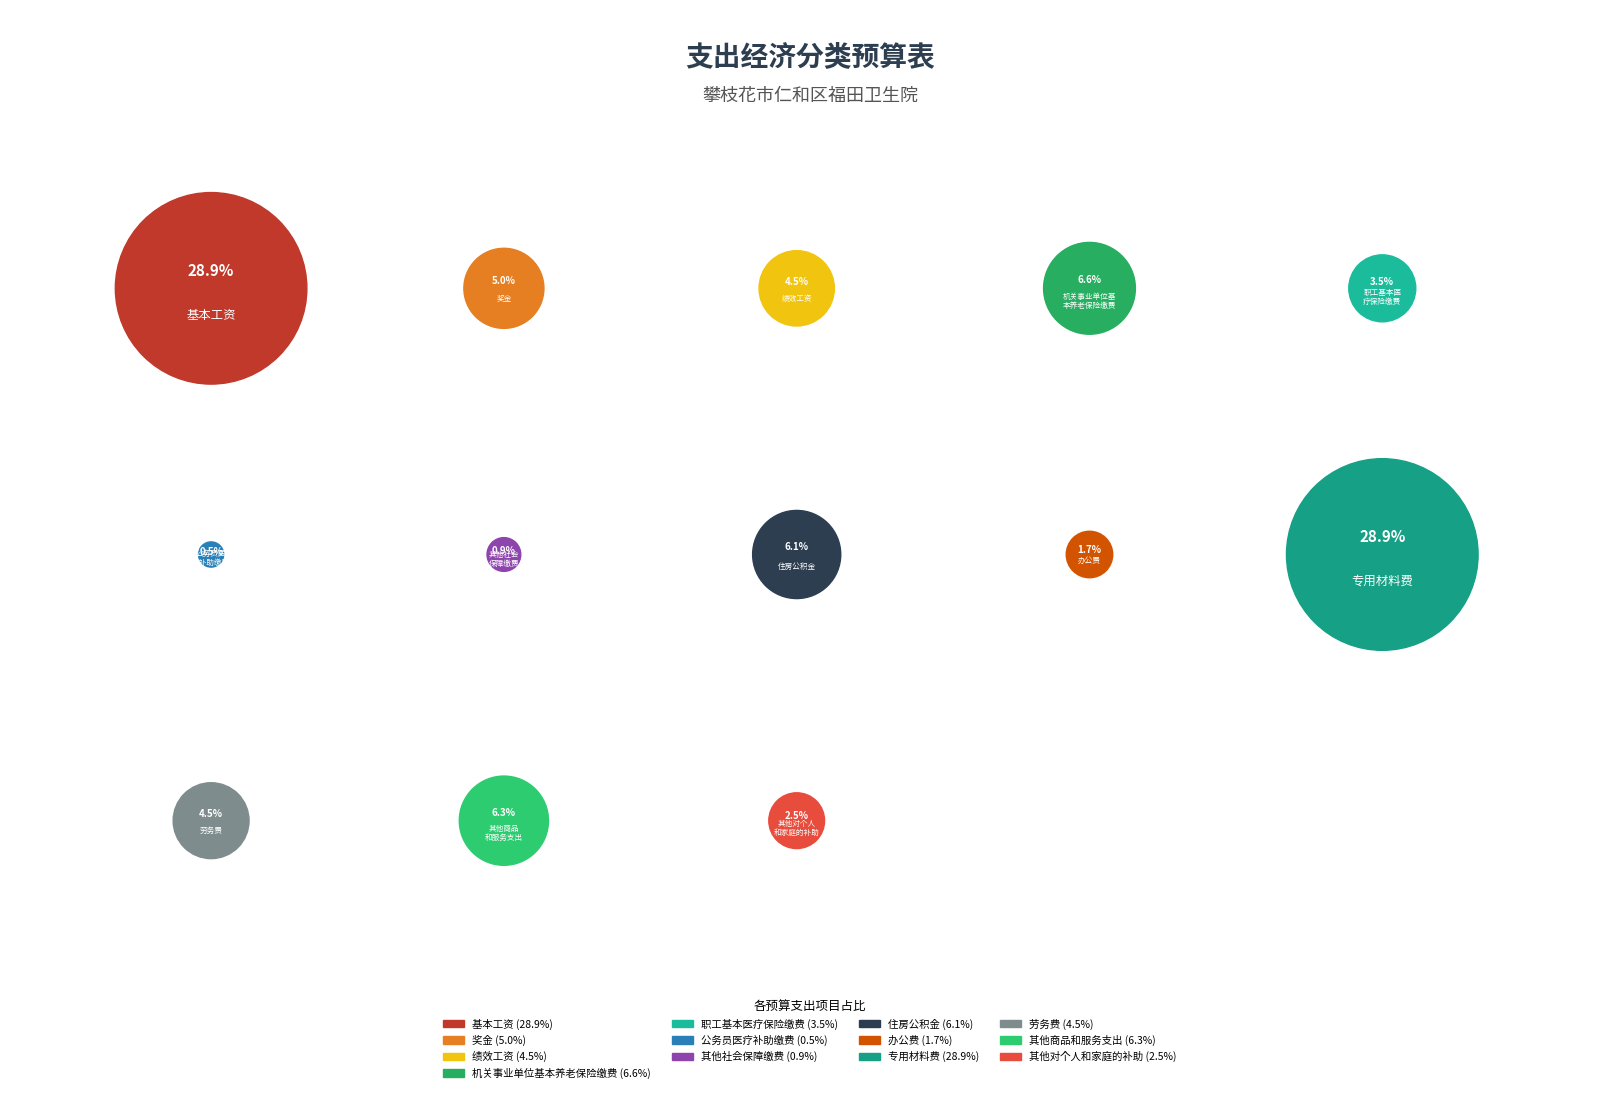

Which has a higher value, 劳务费 or 职工基本医疗保险缴费?

劳务费